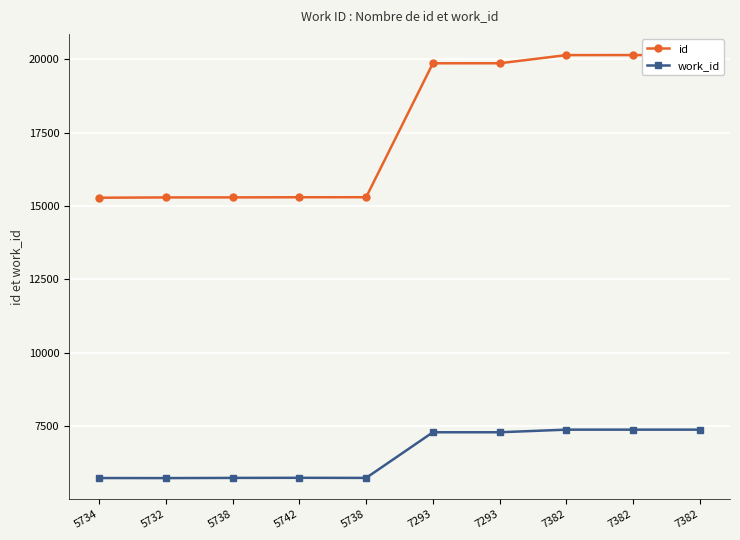

Where is the first local minimum for work_id?

5732